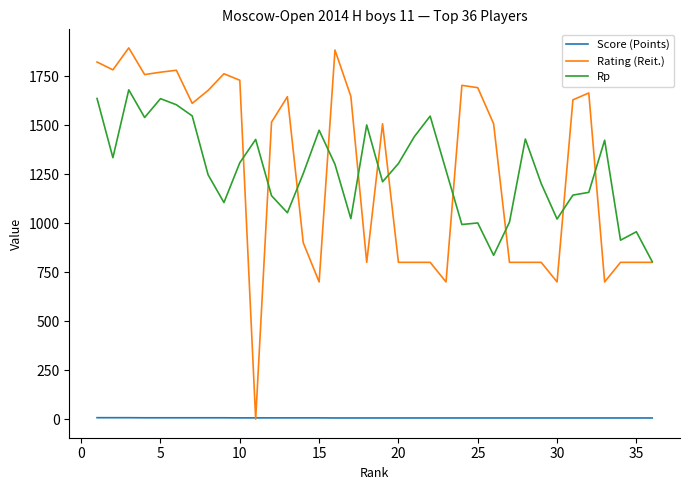

What is the minimum value for Rp?

803.0